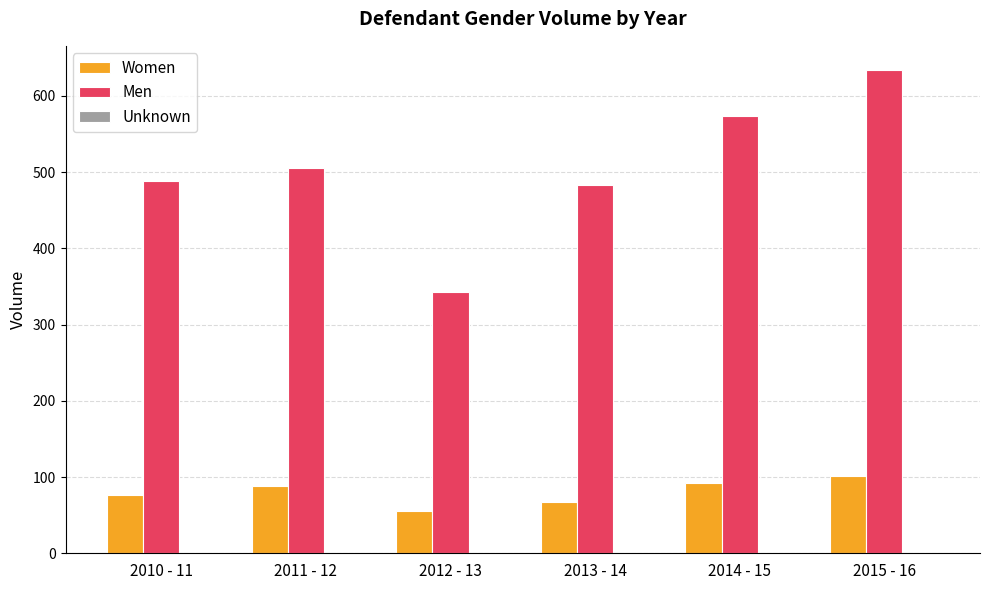

How many series are shown in this chart?

3